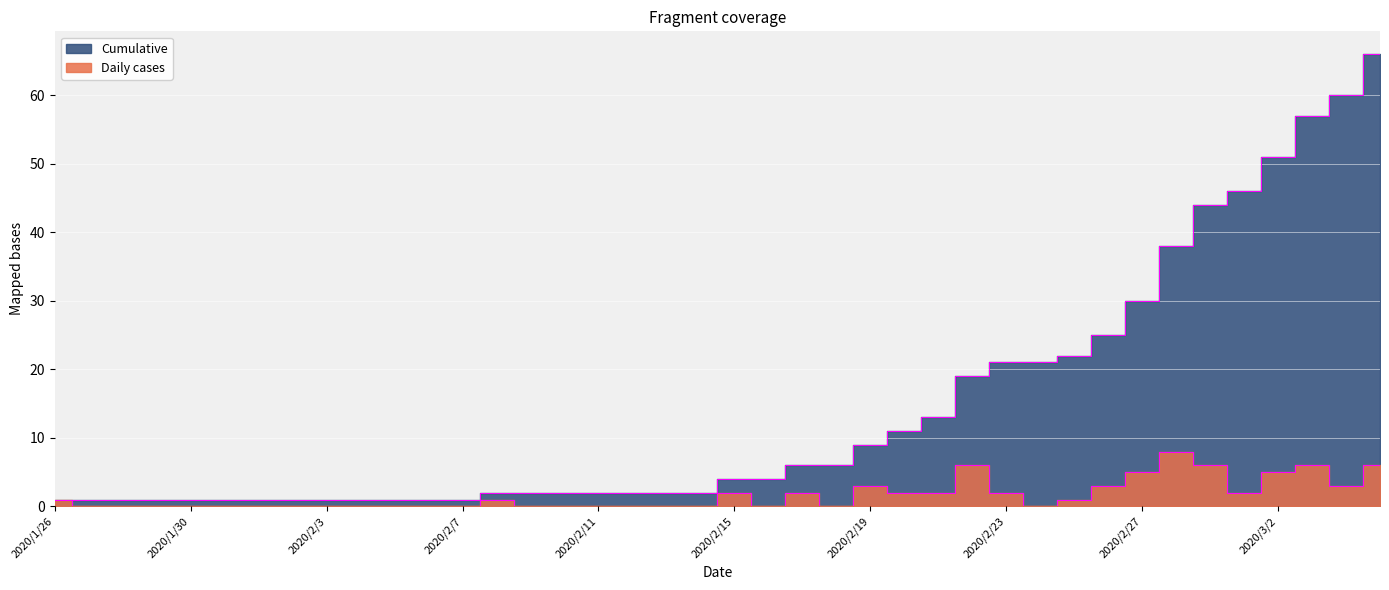

Reading left to right, transcribe all the data shown in this chart.

Daily cases: 1	0	0	0	0	0	0	0	0	0	0	0	0	1	0	0	0	0	0	0	2	0	2	0	3	2	2	6	2	0	1	3	5	8	6	2	5	6	3	6
Cumulative: 1	1	1	1	1	1	1	1	1	1	1	1	1	2	2	2	2	2	2	2	4	4	6	6	9	11	13	19	21	21	22	25	30	38	44	46	51	57	60	66